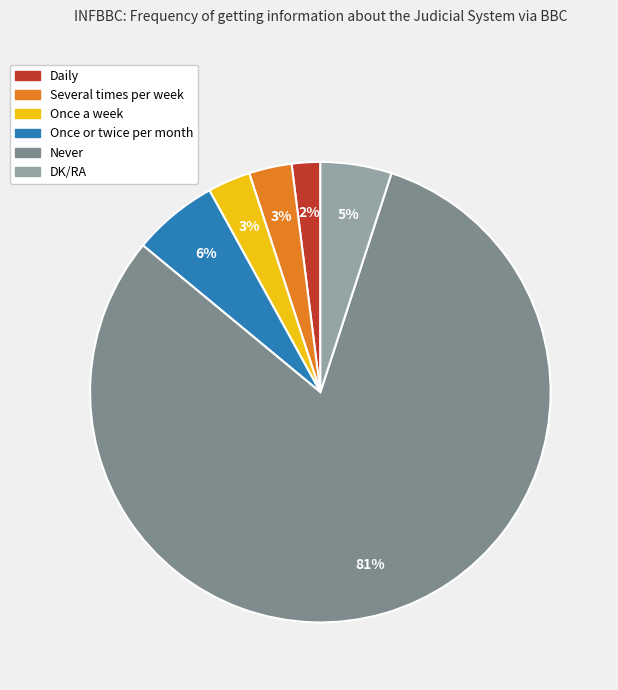

To the nearest percent, what percentage of the pie is Once a week?

3%